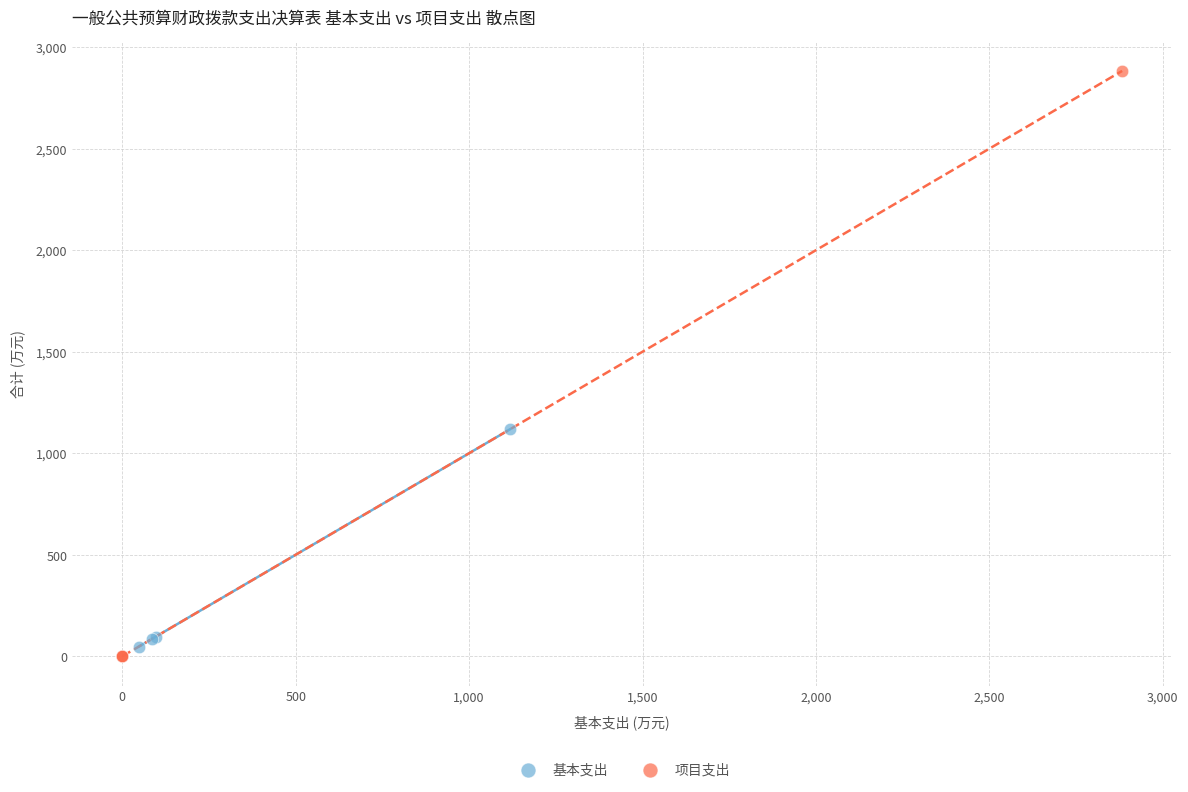

What are all the series names shown in the legend?

基本支出, 项目支出